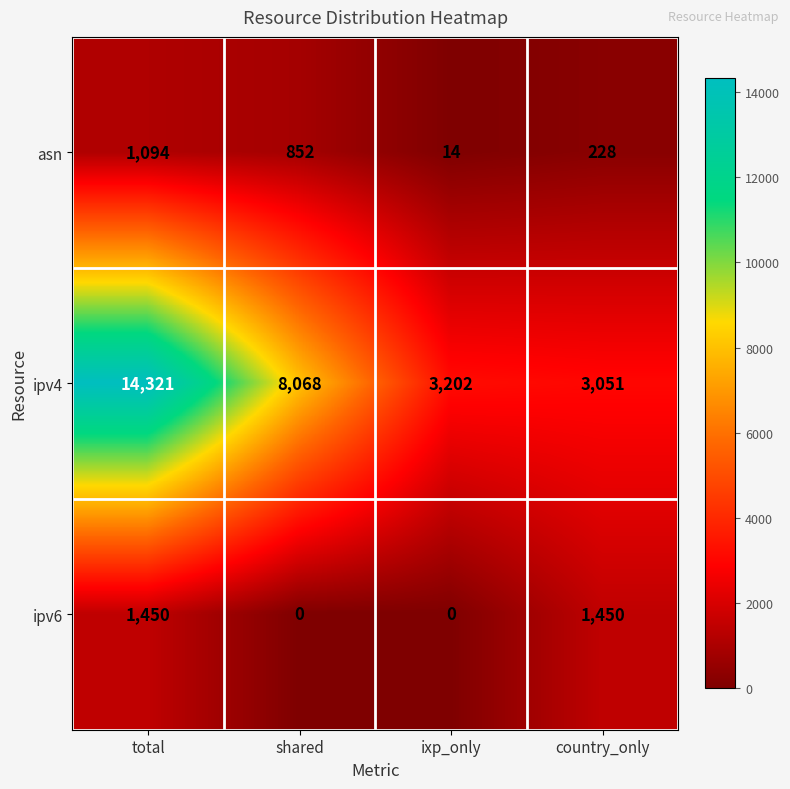

Reading left to right, extract all data points from this chart.

asn: 1094	852	14	228
ipv4: 14321	8068	3202	3051
ipv6: 1450	0	0	1450